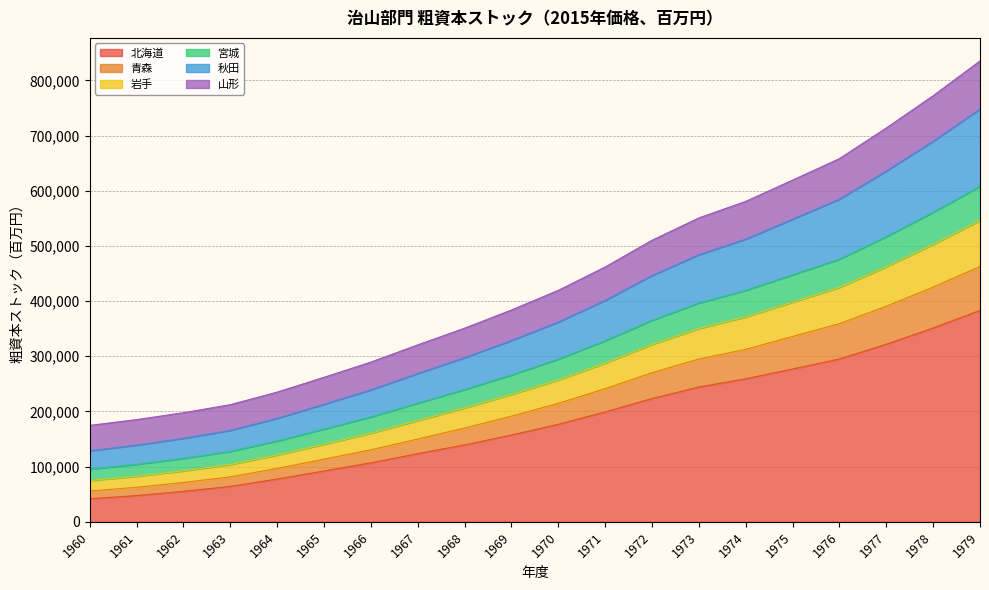

What is the maximum value for 北海道?

383090